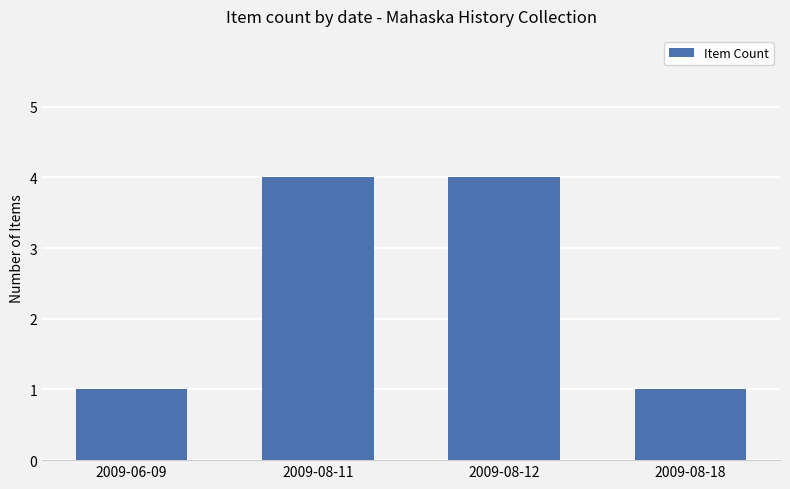

How many data points are less than 4?

2